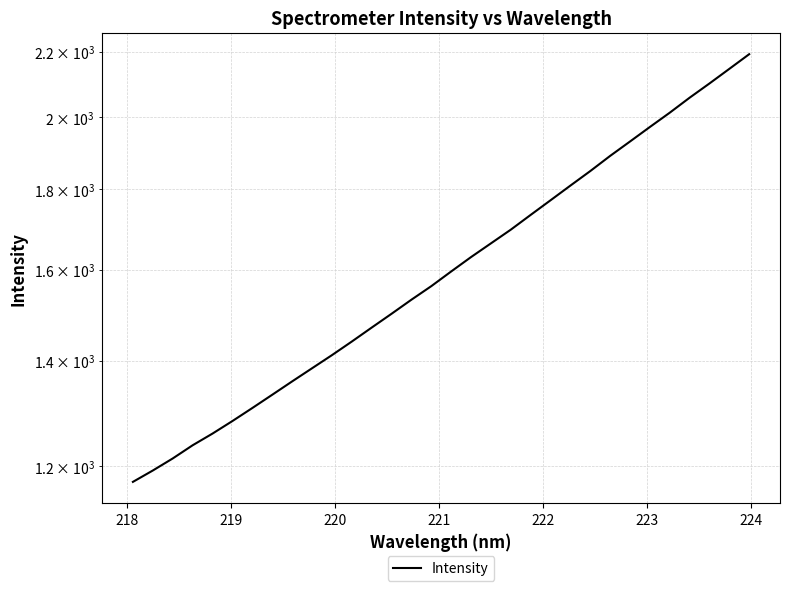

What is the sum of all values?

51716.6